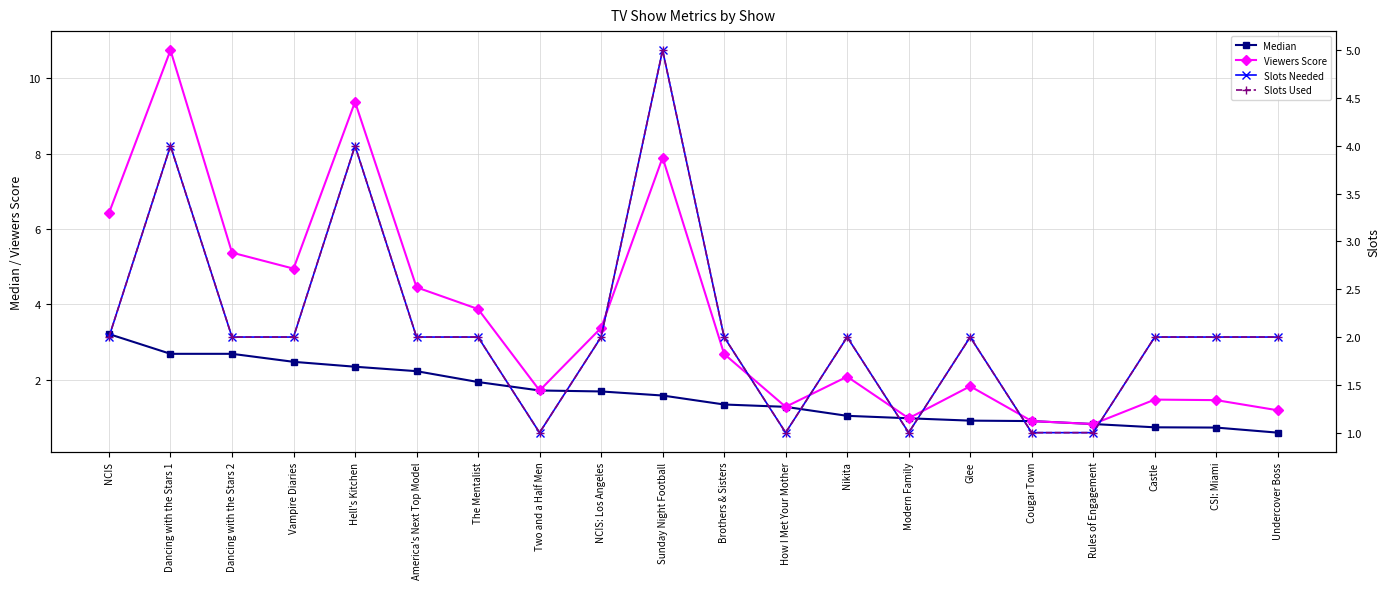

True or false: Slots Needed and Viewers Score intersect in this chart.

True